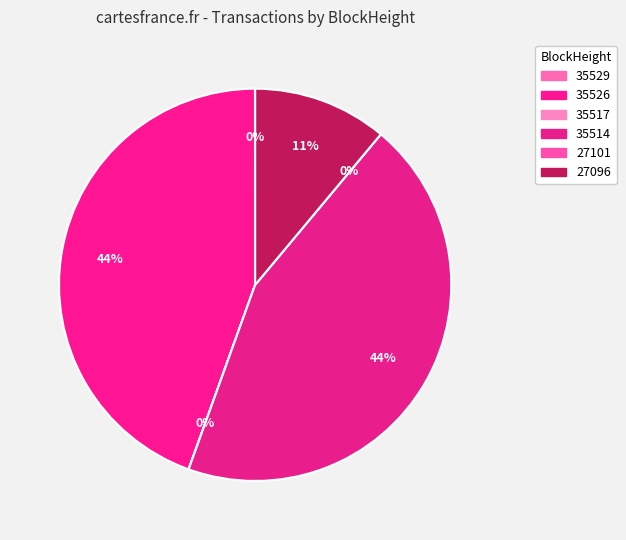

To the nearest percent, what is the combined percentage of 35514 and 27096?

56%